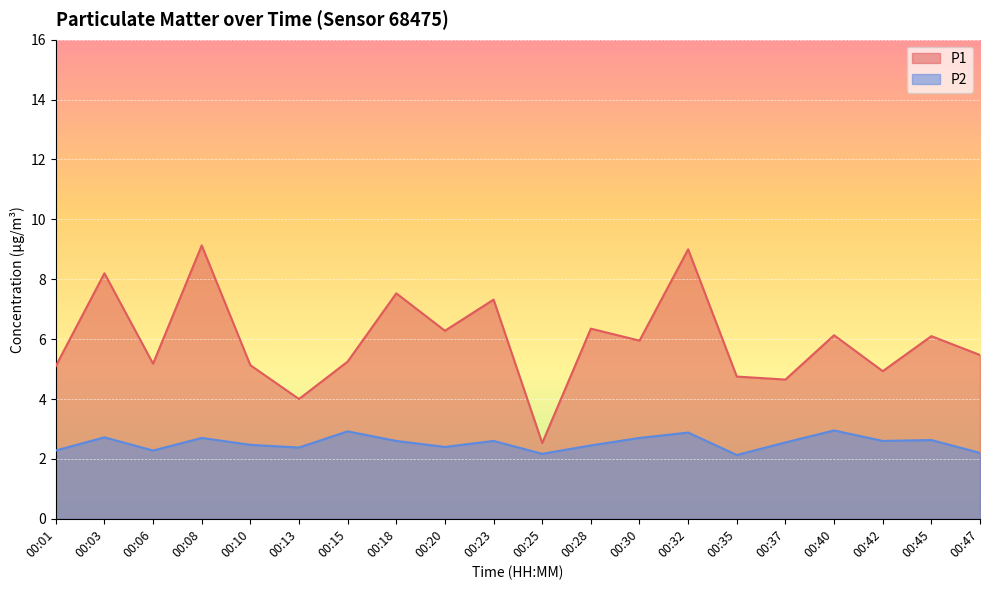

What is the difference between the highest and lowest values at 00:45?

3.5